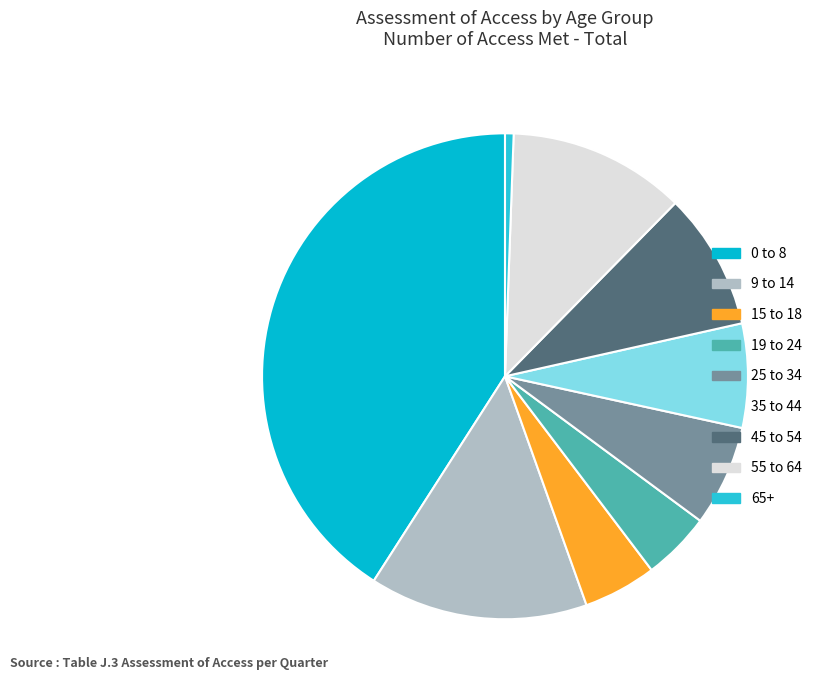

How many slices are in this pie chart?

9